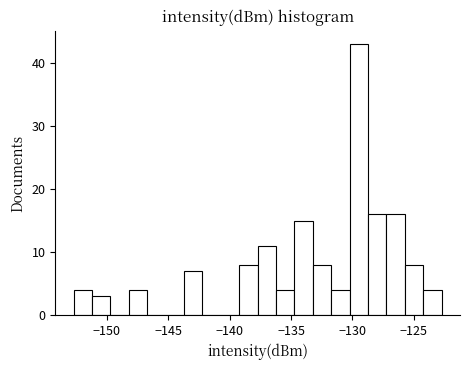

Read against the x-axis, roughly where is the centre of the tallest bar?

-129.5